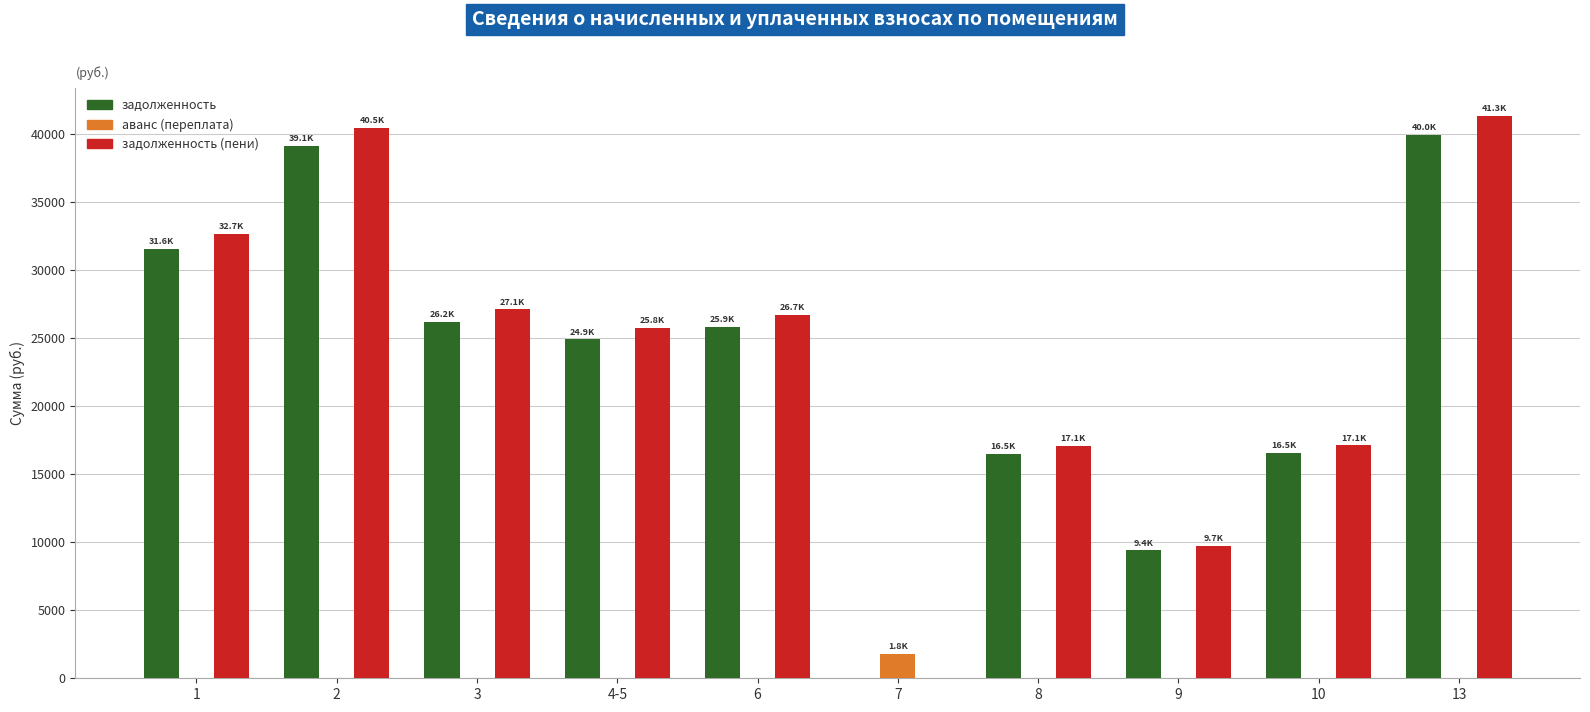

At which category is the sum across all series the highest?

13